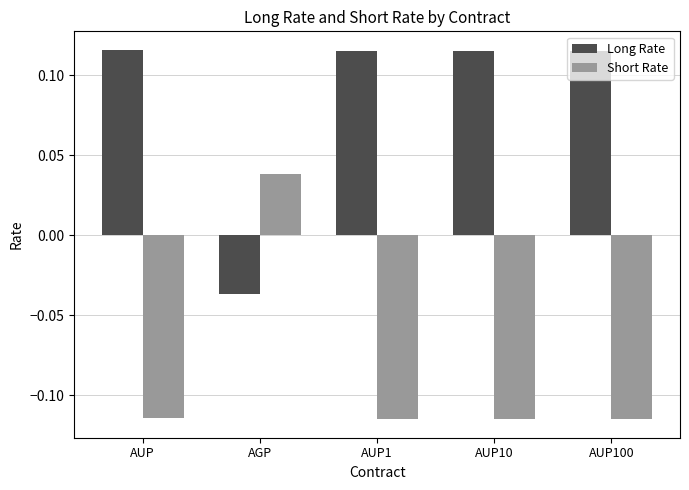

Where is Short Rate nearest to the value 0?

AGP